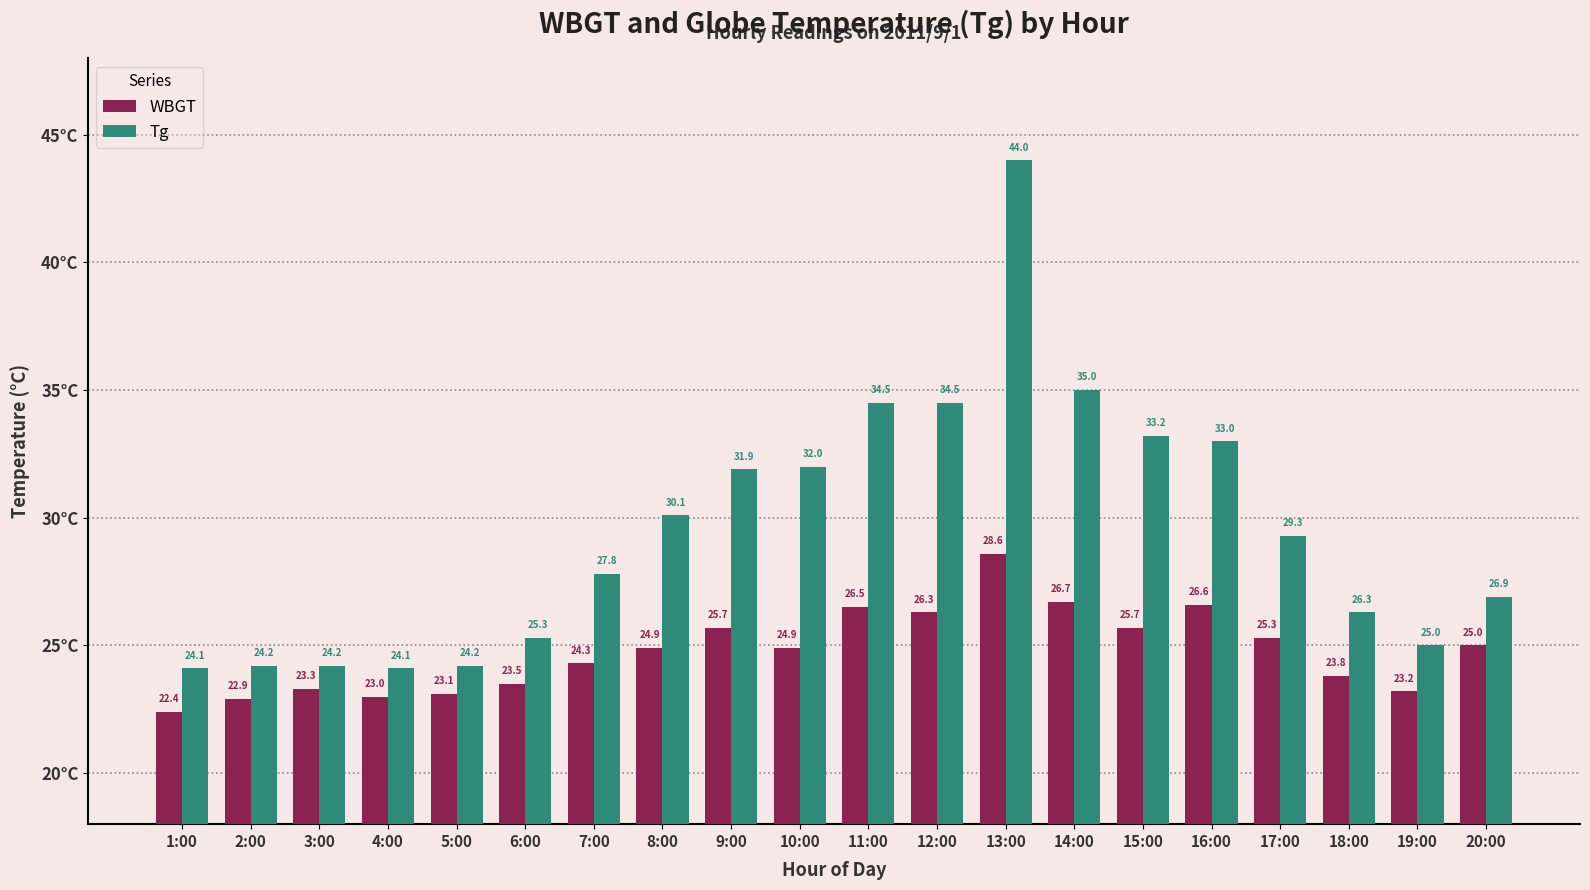

At which category does the chart reach its peak across all series?

13:00